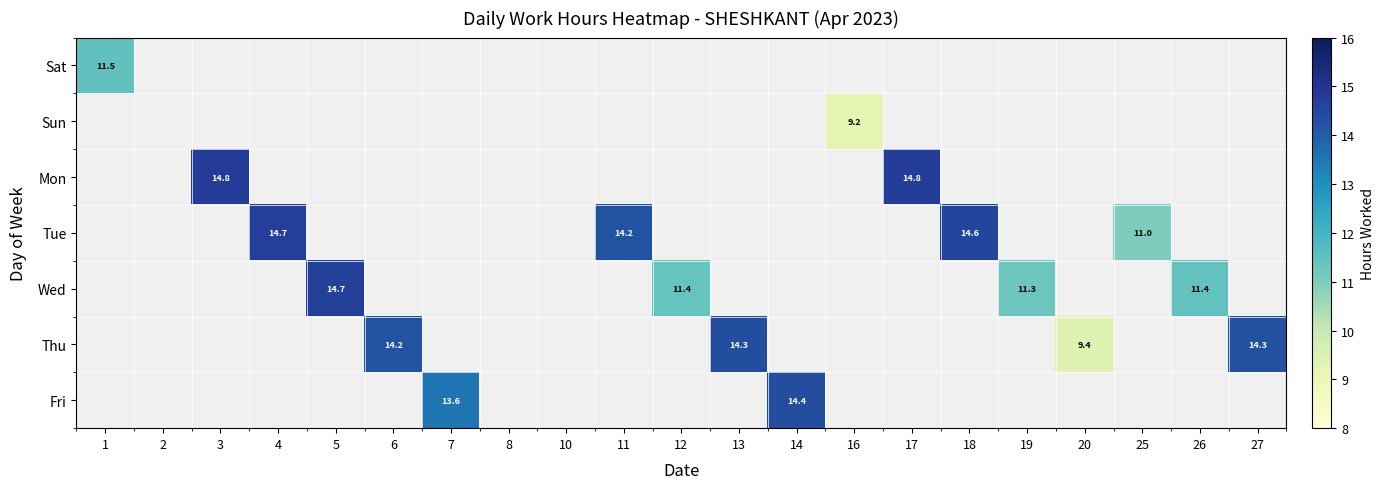

How many series are shown in this chart?

7